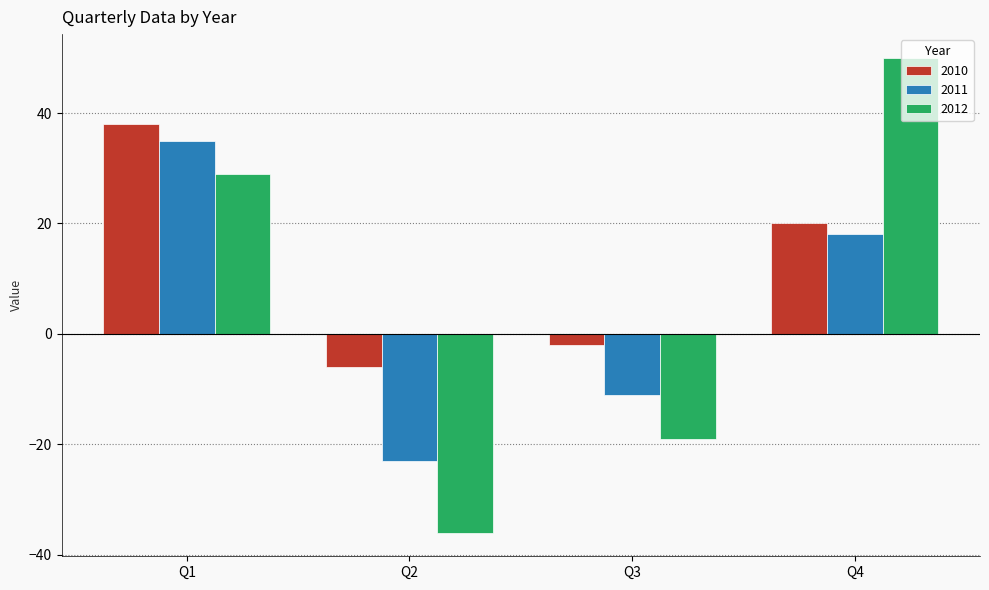

At which category does the chart reach its peak across all series?

Q4